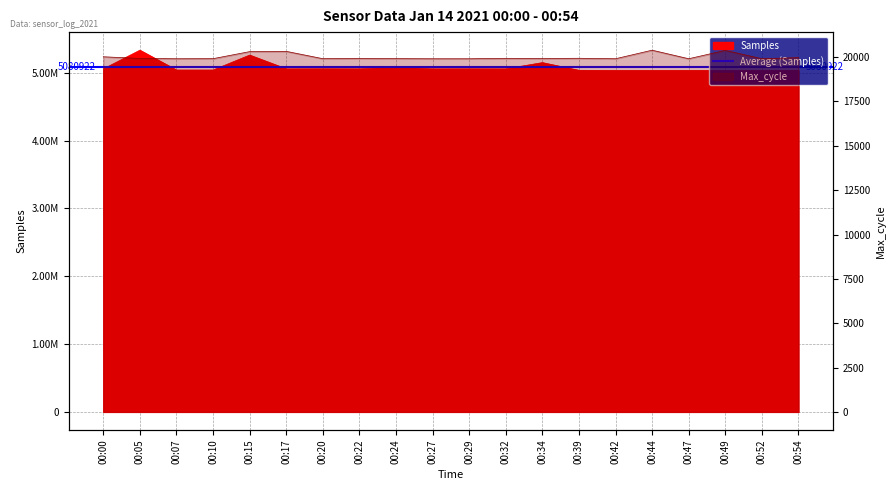

What is the average value of the Samples series?

5077108